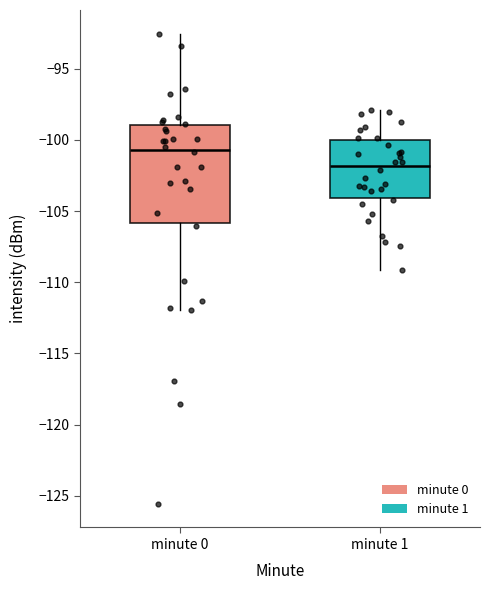

Reading left to right, transcribe this box plot: for each box, give where its median line is, the range the box spans, and where its two whiskers end, as read against the y-axis. The values are not printed on the chart, so give them approximately, as read against the axis.

minute 0: median -100.5, box -106.0 to -99.0, whiskers -112.0 to -92.5
minute 1: median -102.0, box -104.0 to -100.0, whiskers -109.0 to -98.0